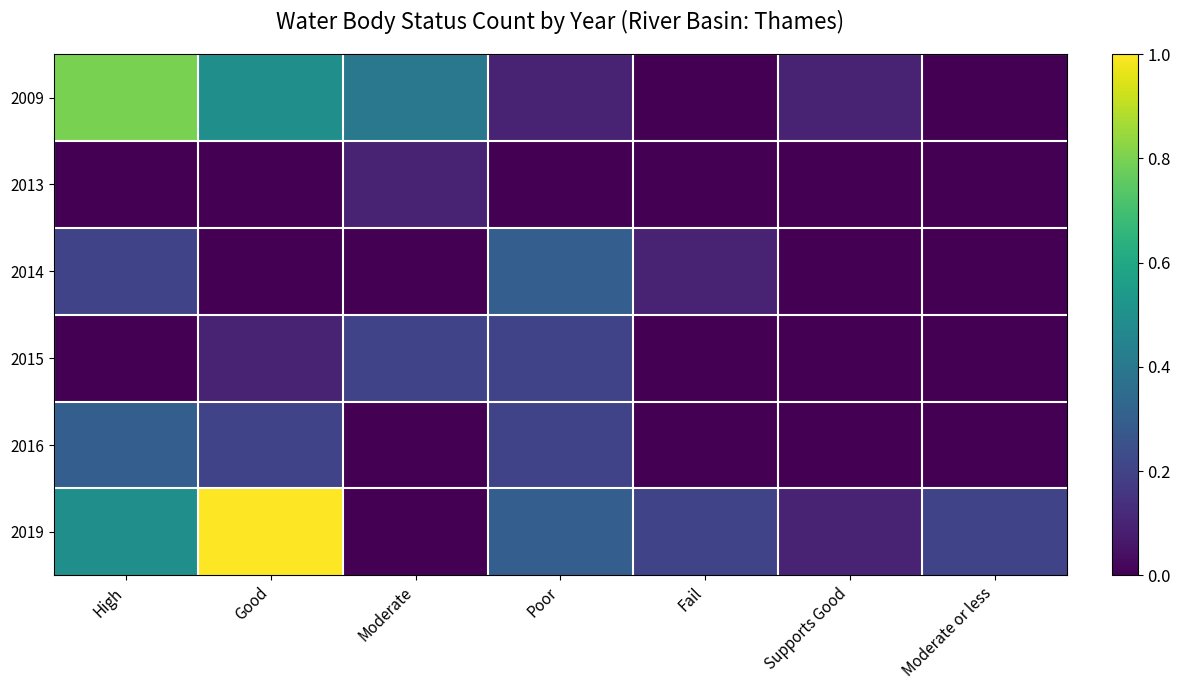

Which series has the widest spread of values?

2019